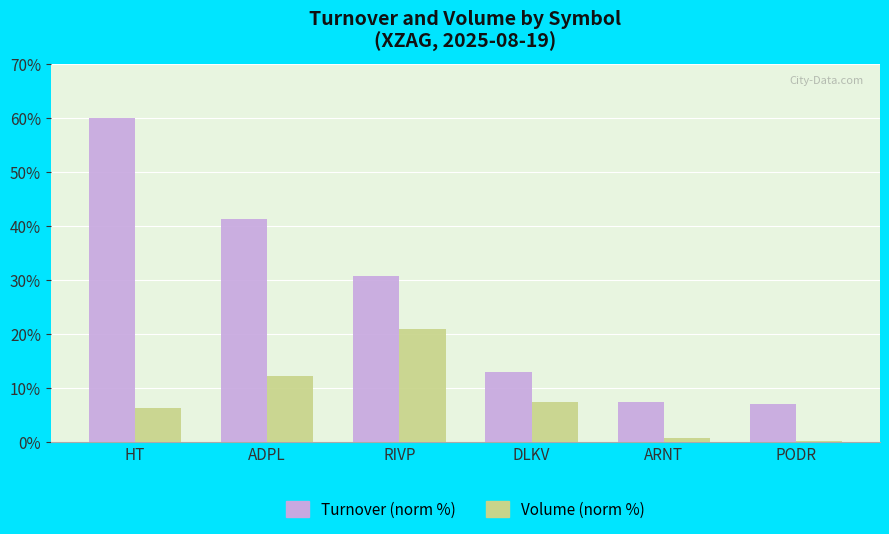

What is the average value of the Turnover (norm %) series?

26.6